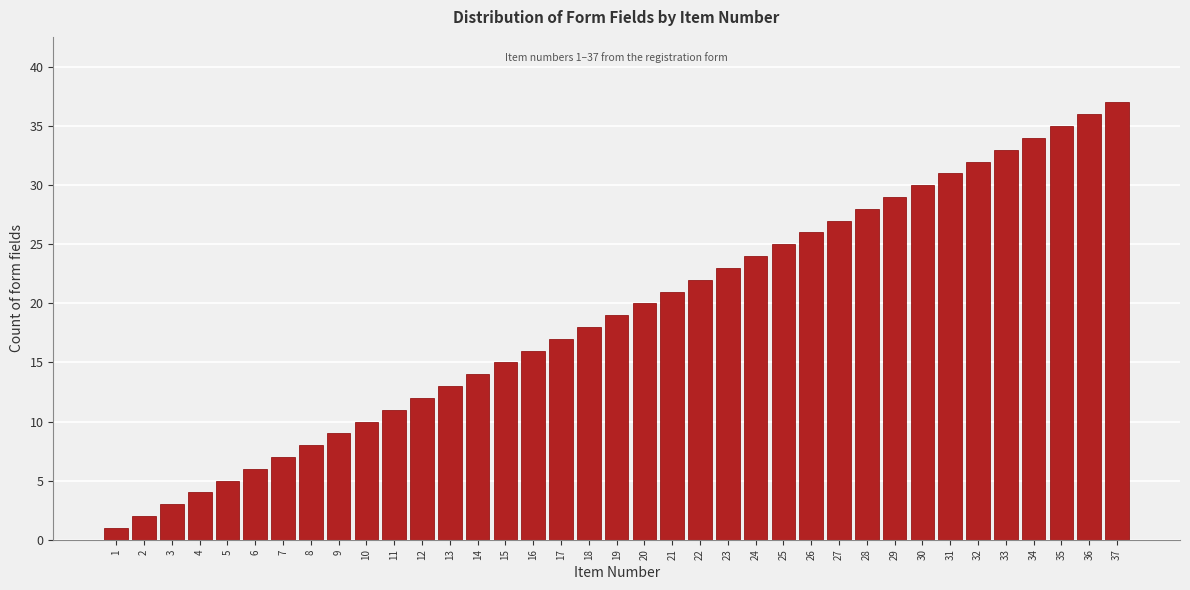

Approximately how many times larger is the value at 16 compared to 17?

0.9